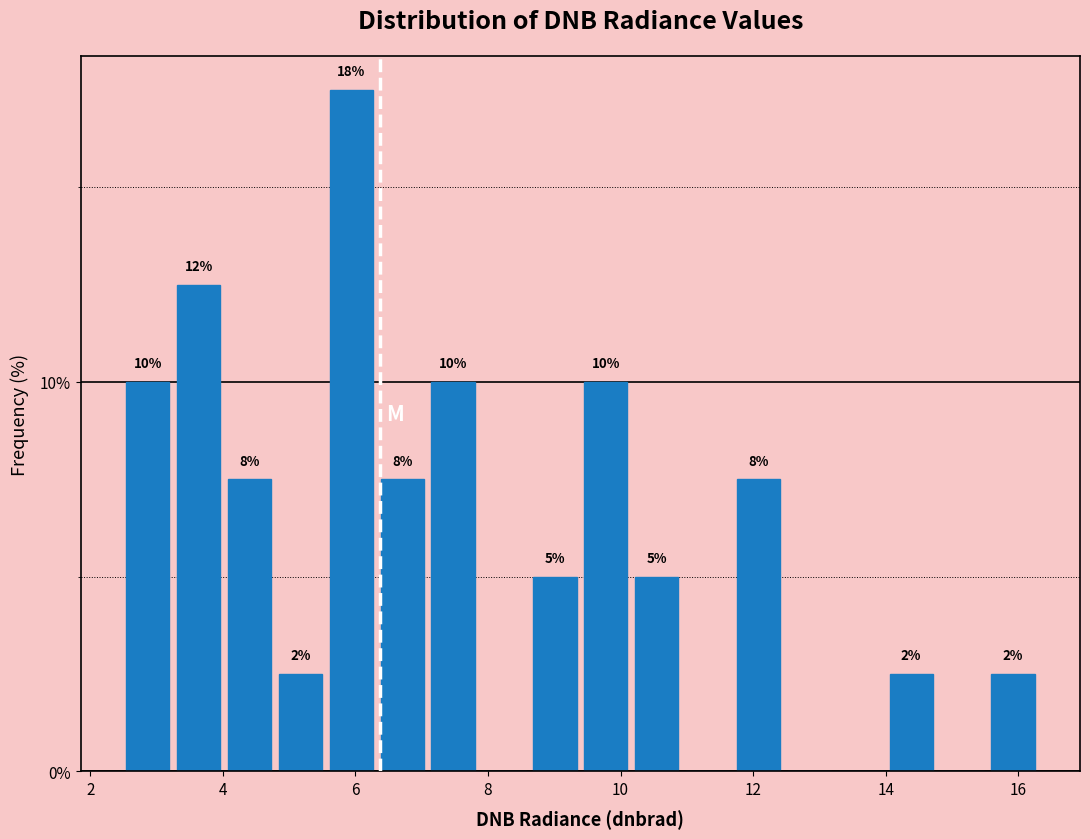

Read against the x-axis, roughly where is the centre of the tallest bar?

6.0